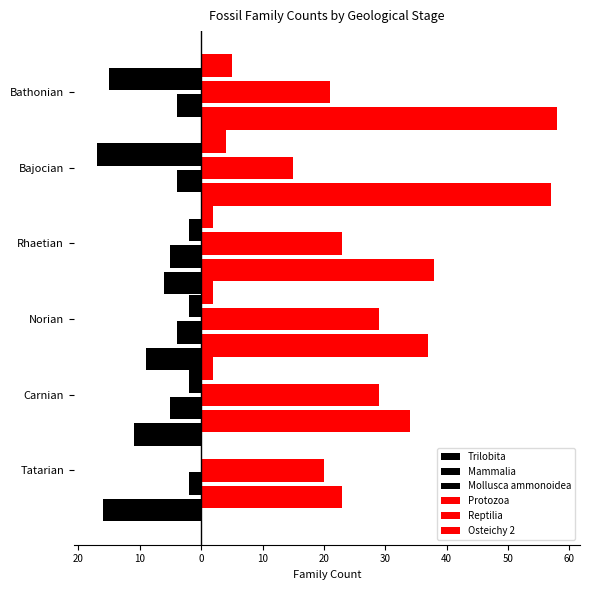

How many values in the Trilobita series are below -6?

3